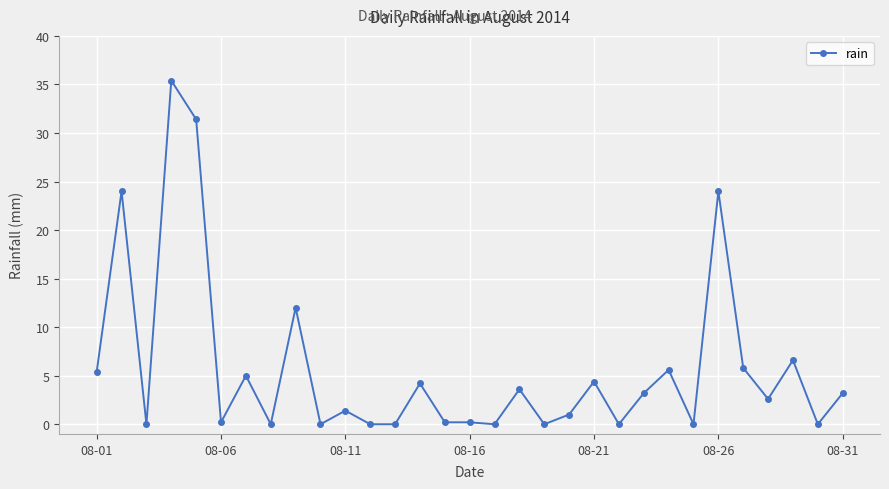

What is the maximum value shown in the chart?

35.4